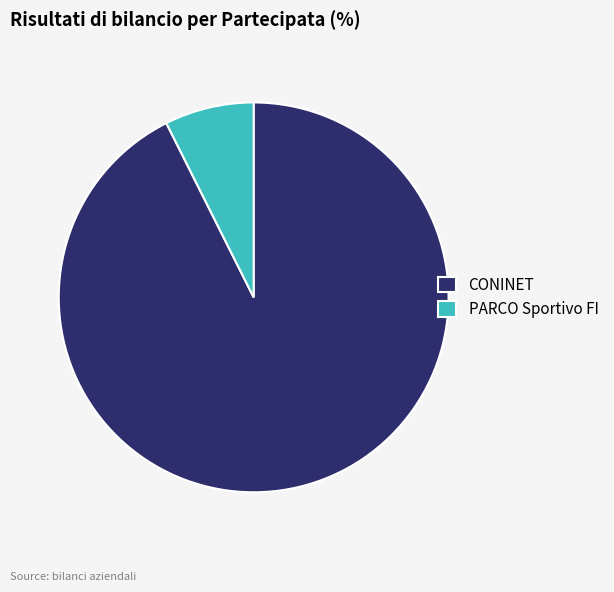

Between CONINET and PARCO Sportivo FI, which is larger?

CONINET